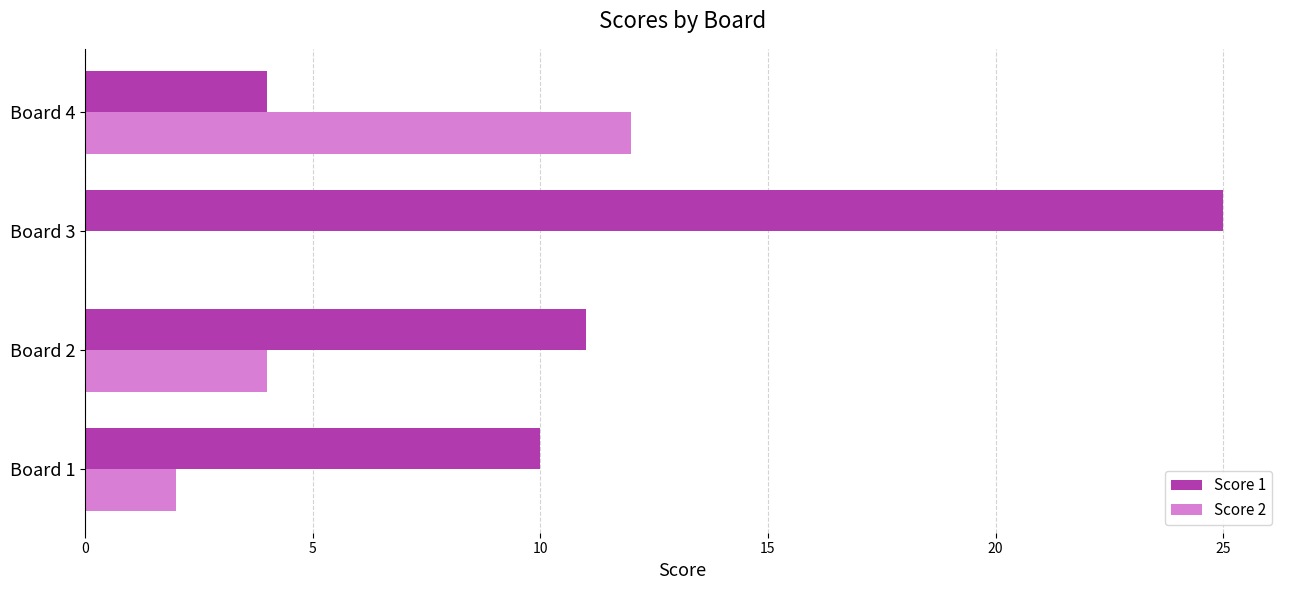

What is the sum of all Score 1 values?

50